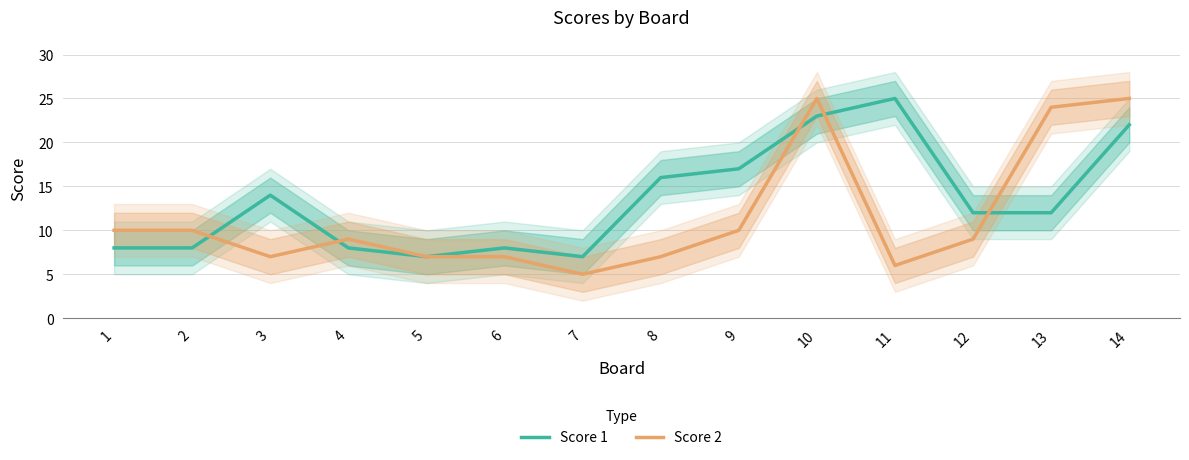

At which label does Score 1 first exceed 12?

3